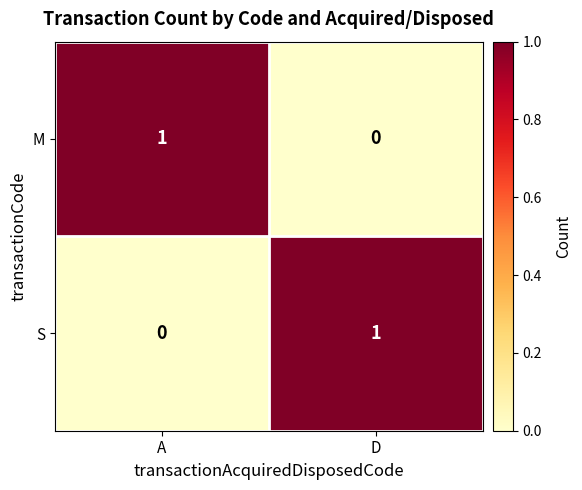

Reading left to right, extract all data points from this chart.

M: A=1	D=0
S: A=0	D=1